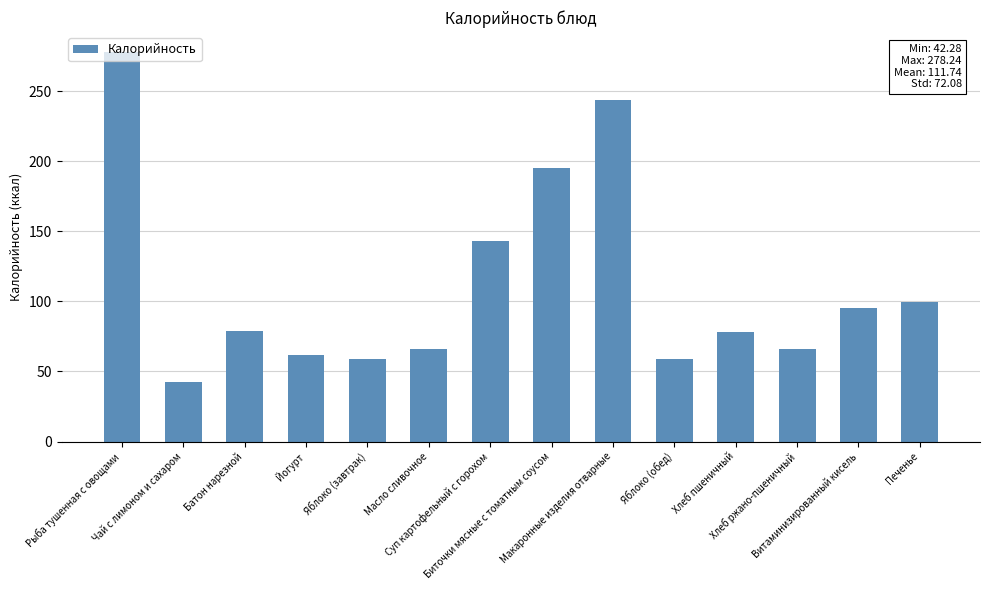

Between Чай с лимоном и сахаром and Витаминизированный кисель, which is larger?

Витаминизированный кисель